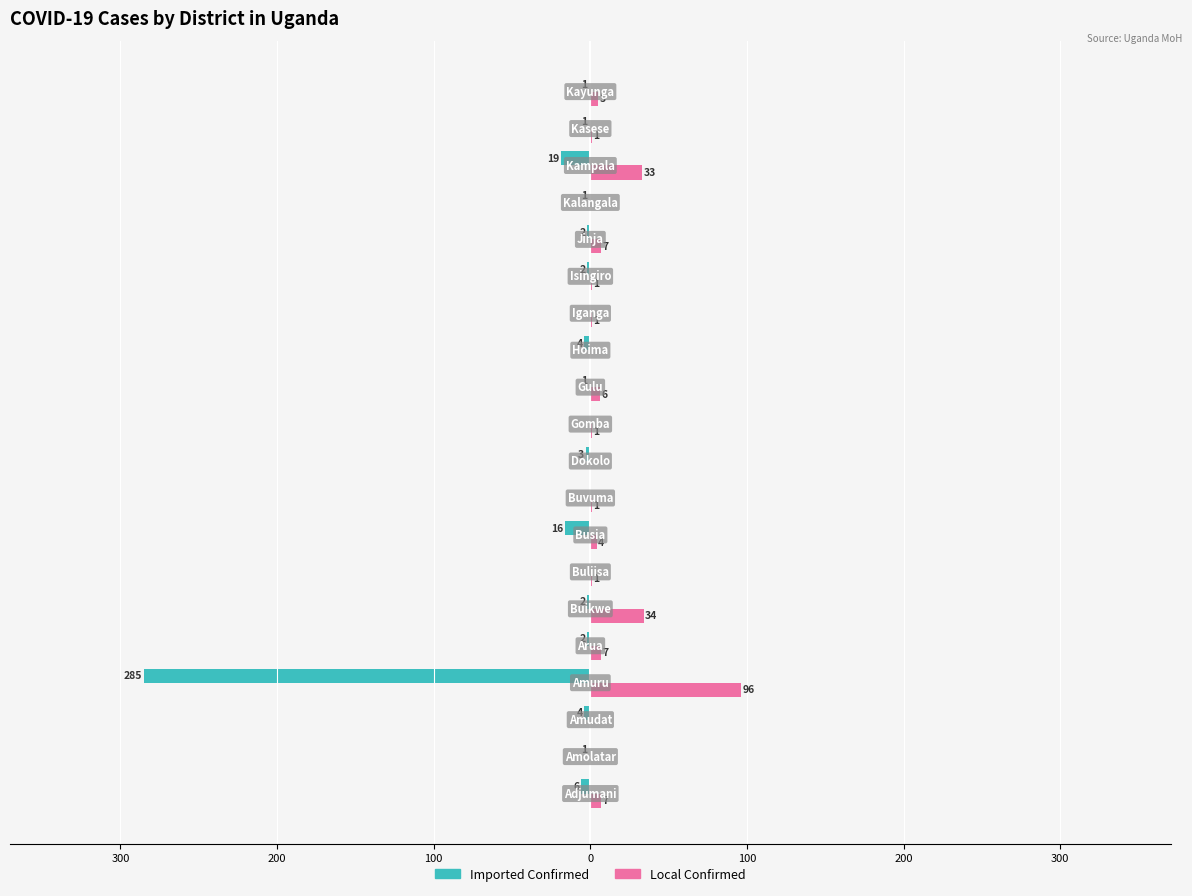

What are all the series names shown in the legend?

Imported Confirmed, Local Confirmed